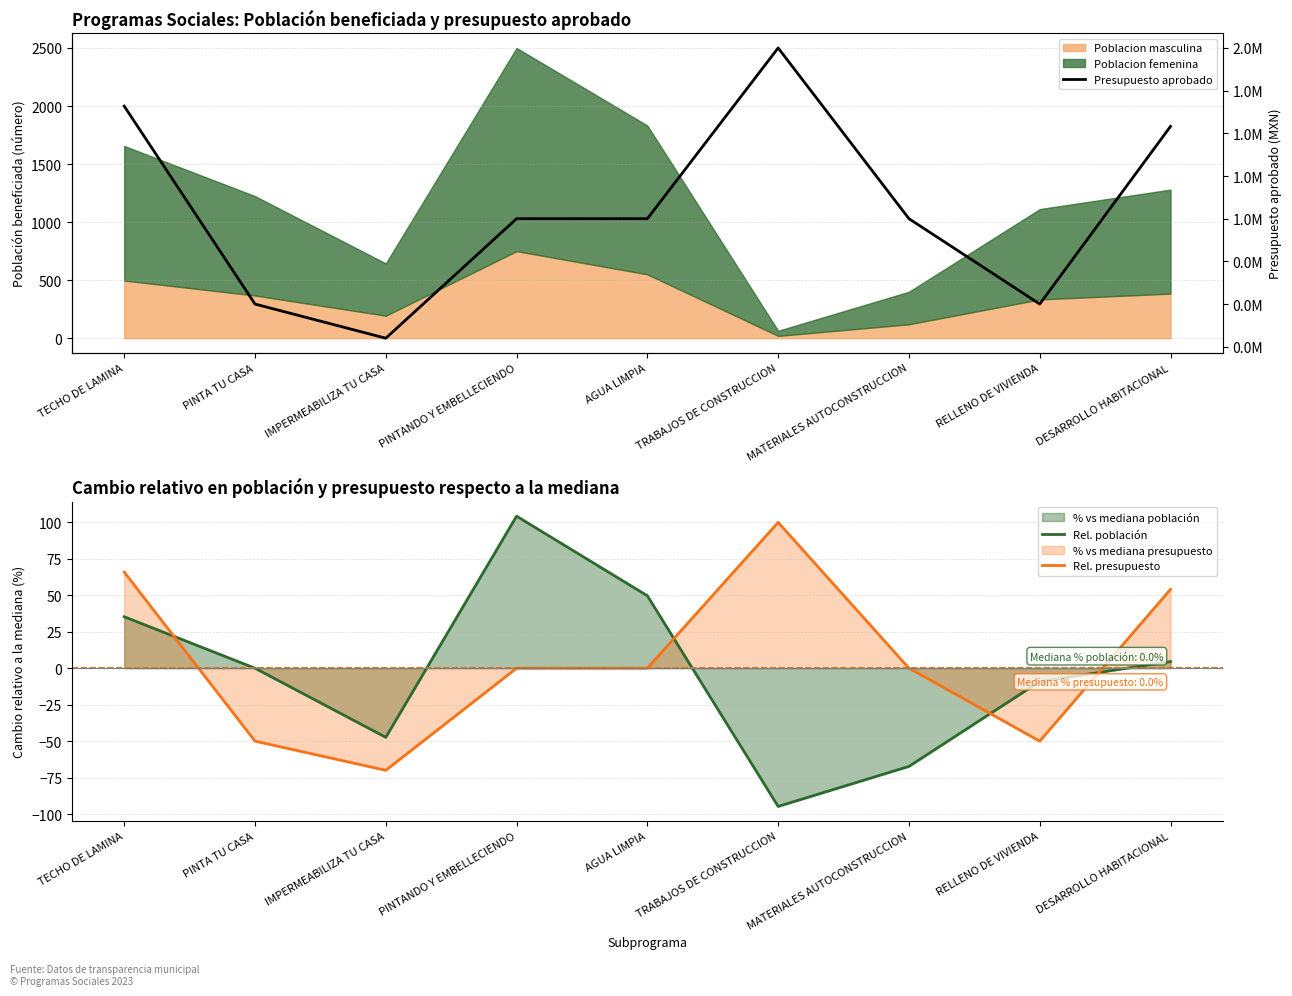

Is the value of Presupuesto aprobado at AGUA LIMPIA greater than the value of Rel. población at TECHO DE LAMINA?

Yes